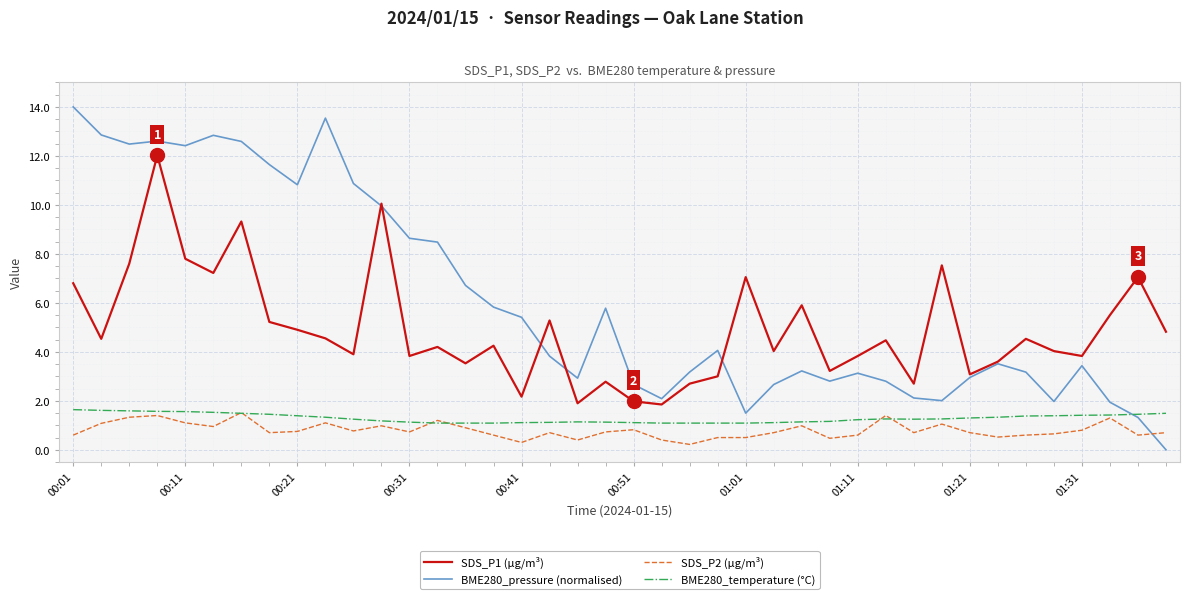

Does the chart have visible grid lines?

Yes